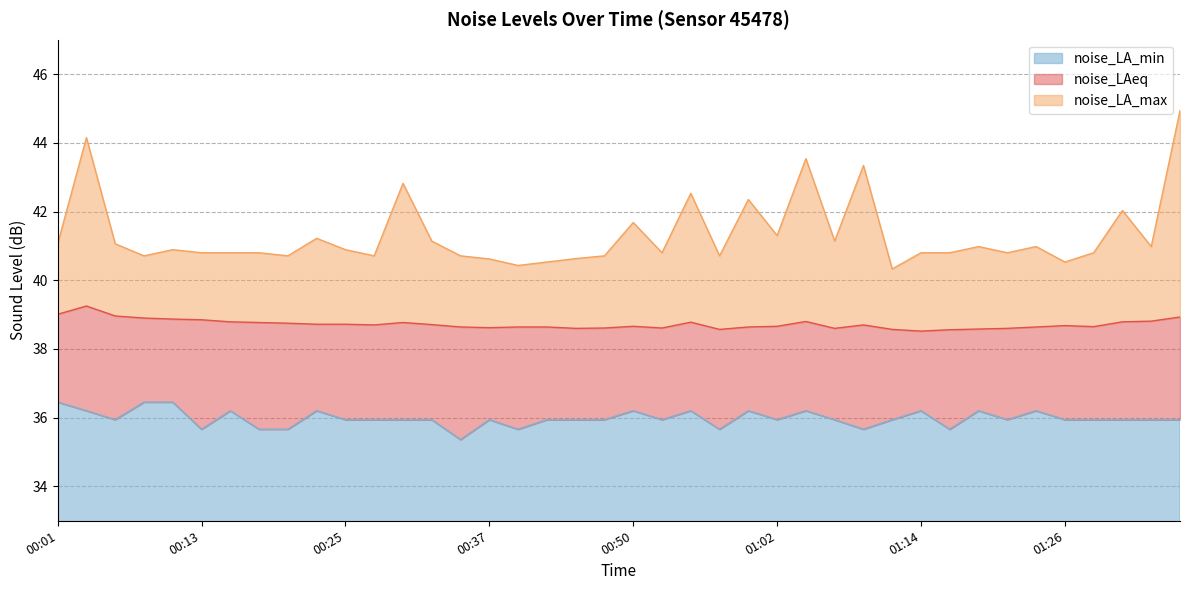

Where is the first local maximum for noise_LA_min?

00:16